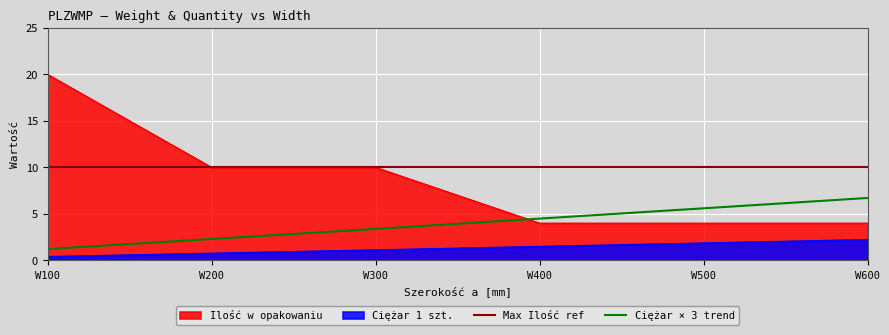

What is the value of the Ilość w opakowaniu point at the 3rd from the left?

10.0